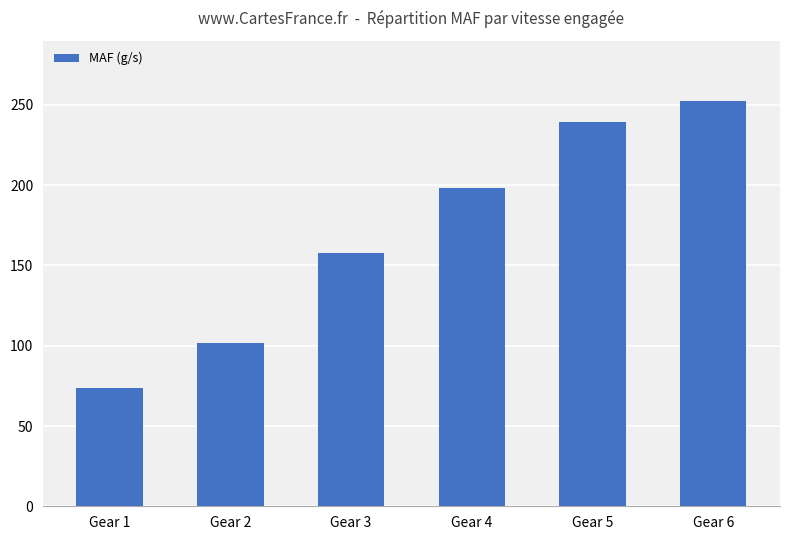

Reading left to right, transcribe all the data shown in this chart.

73.9	101.6	157.6	198.1	239.5	252.2